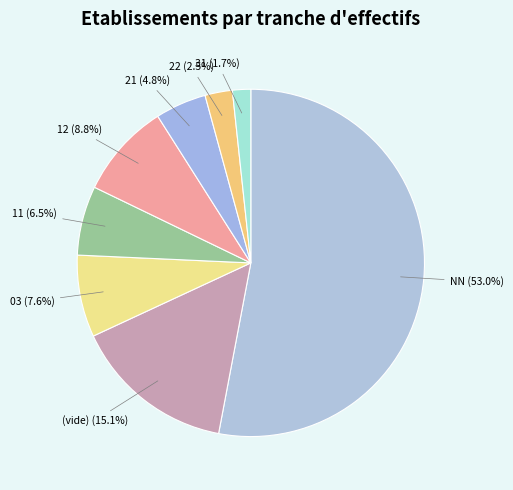

What is the ratio of the value at NN to the value at 11?

8.2